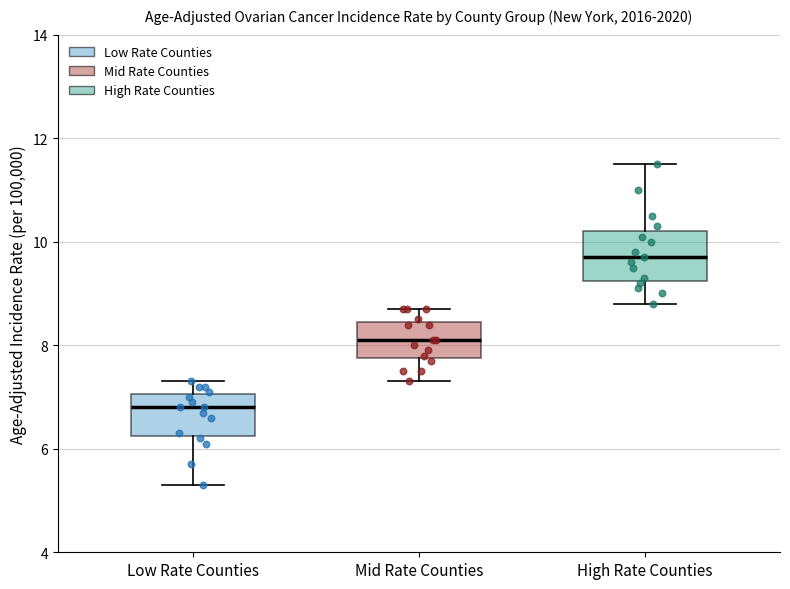

Where does the upper whisker of the box for High Rate Counties end on the y-axis? The values are not printed on the chart, so give them approximately, as read against the axis.

11.6